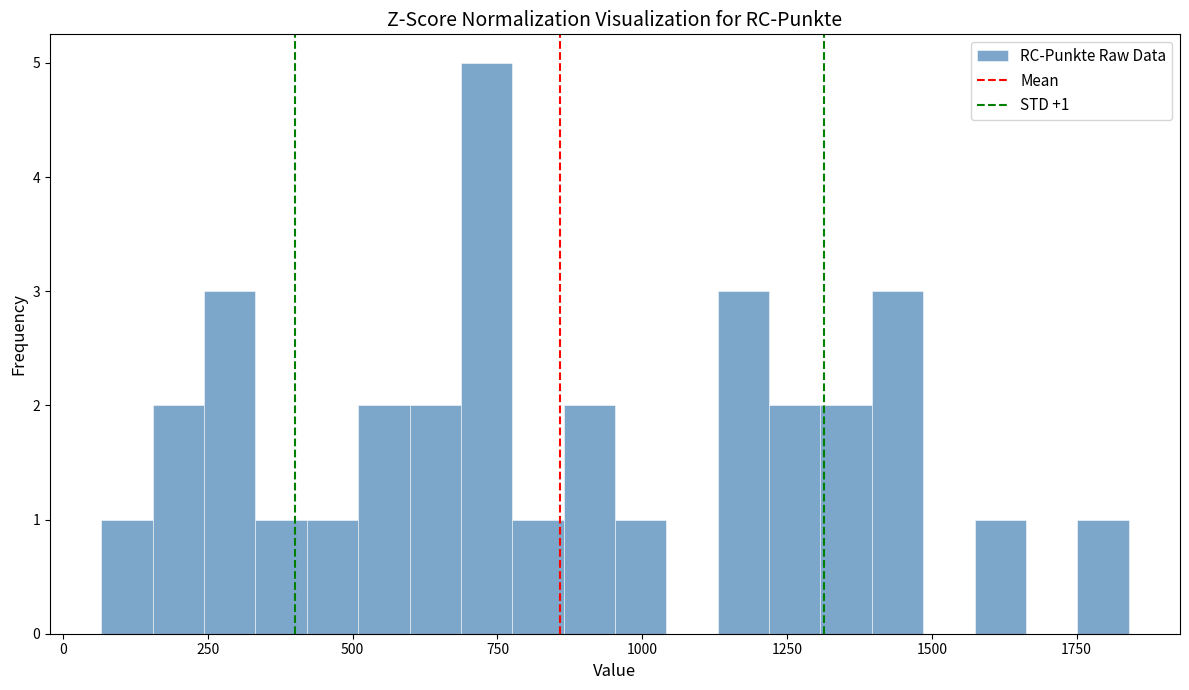

Around what value on the x-axis is the tallest bar? Give the approximate position of its centre, as read against the axis.

750